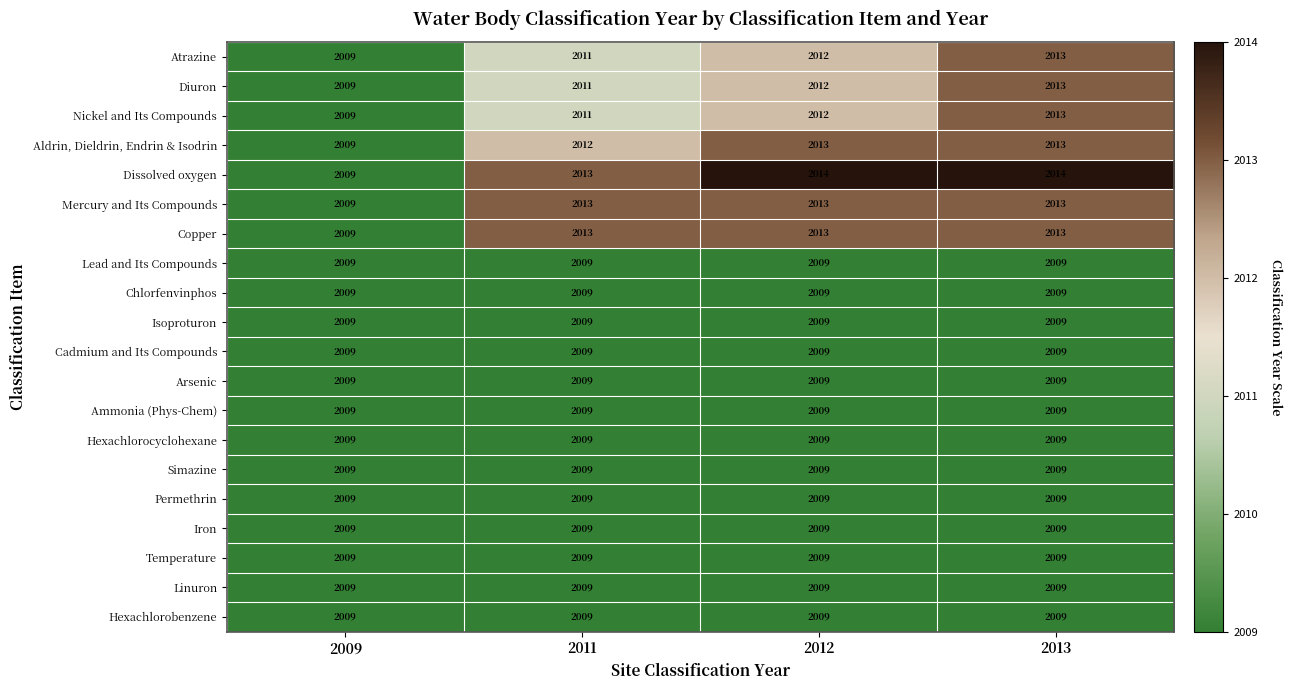

What is the spread (max minus min) of values at 2012?

5